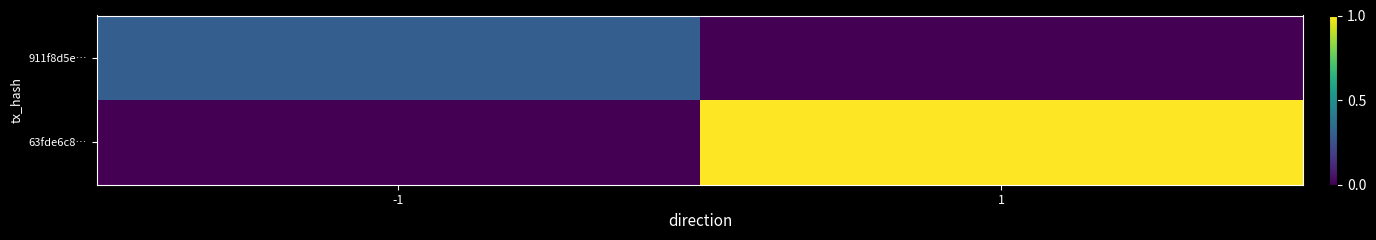

Which label corresponds to the largest value in the chart?

1